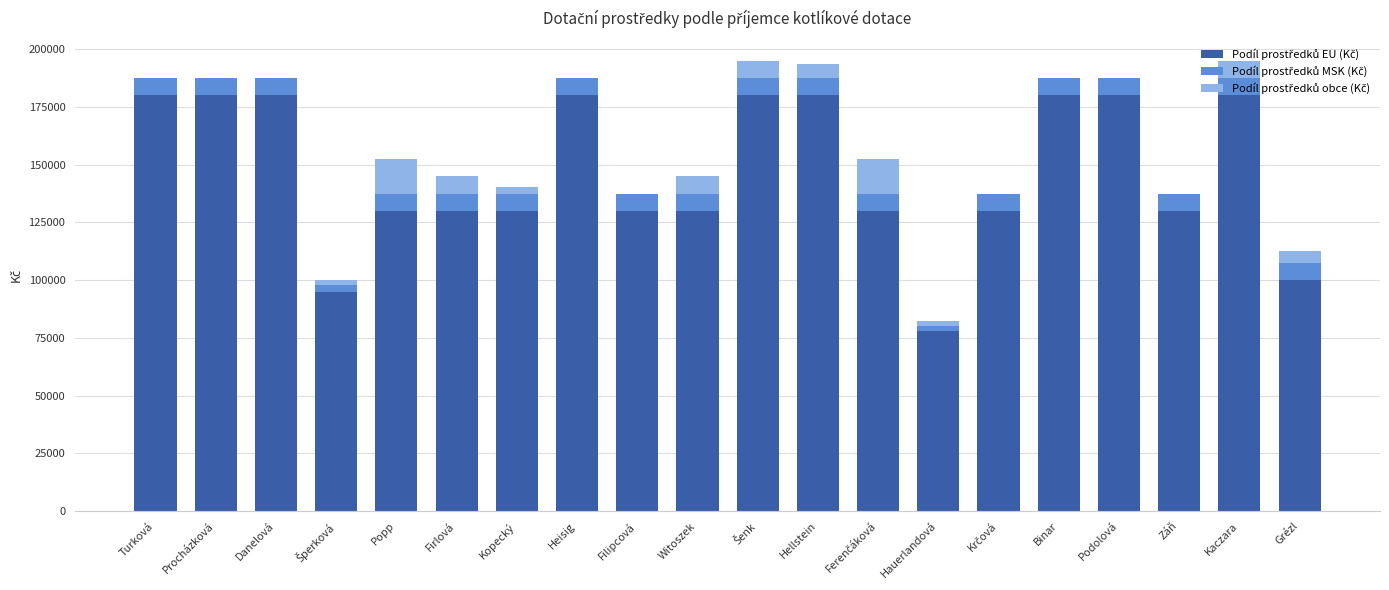

Does the chart contain stacked bars?

Yes